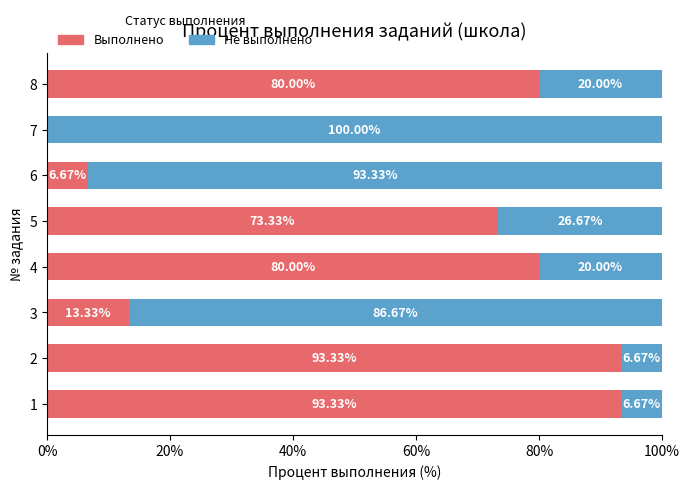

What is the sum of all Выполнено values?

440.0